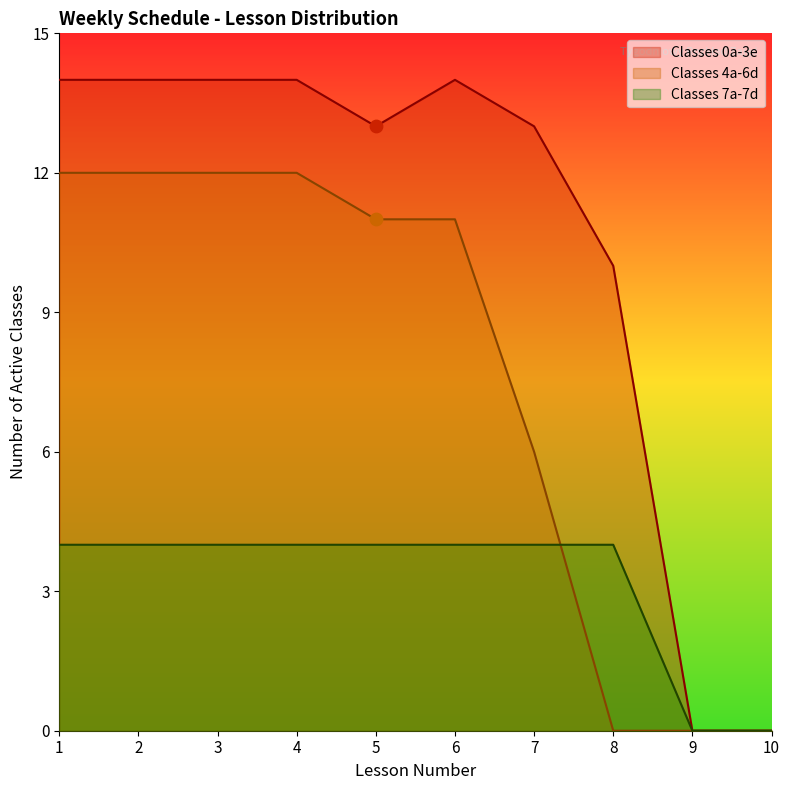

What is the total value across all series at 1?

30